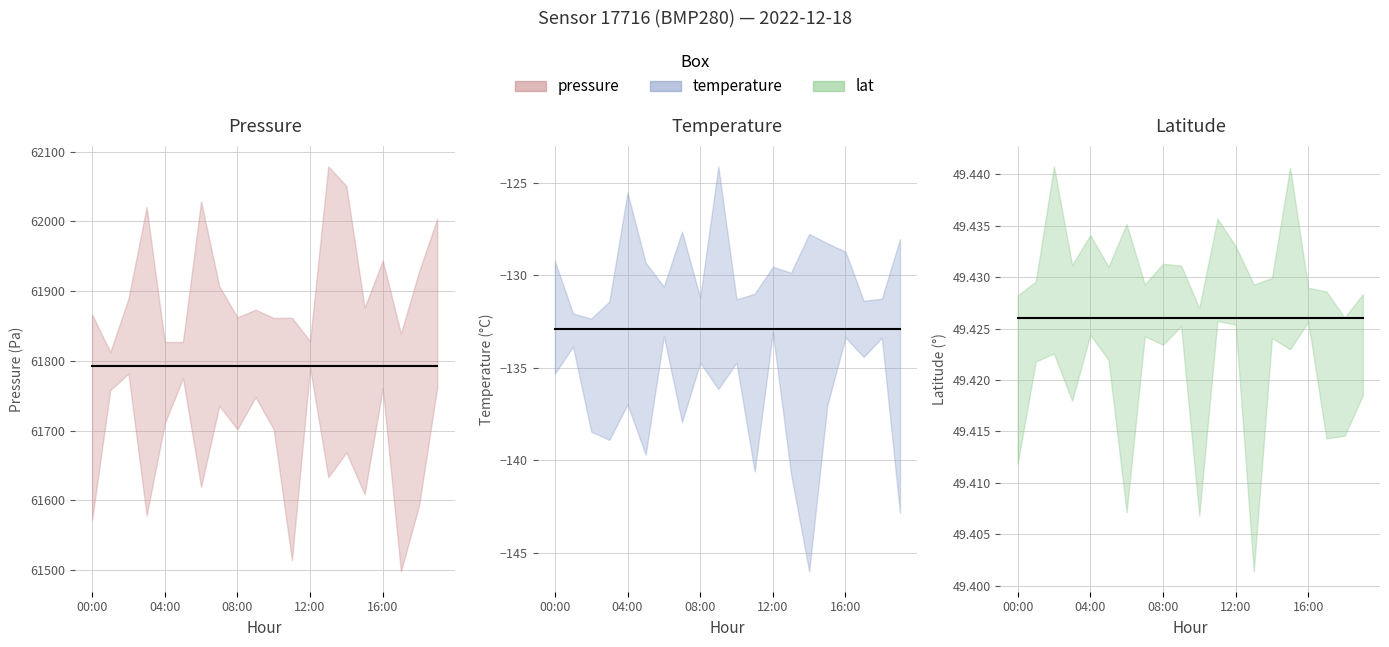

Count the number of categories in the chart.

20